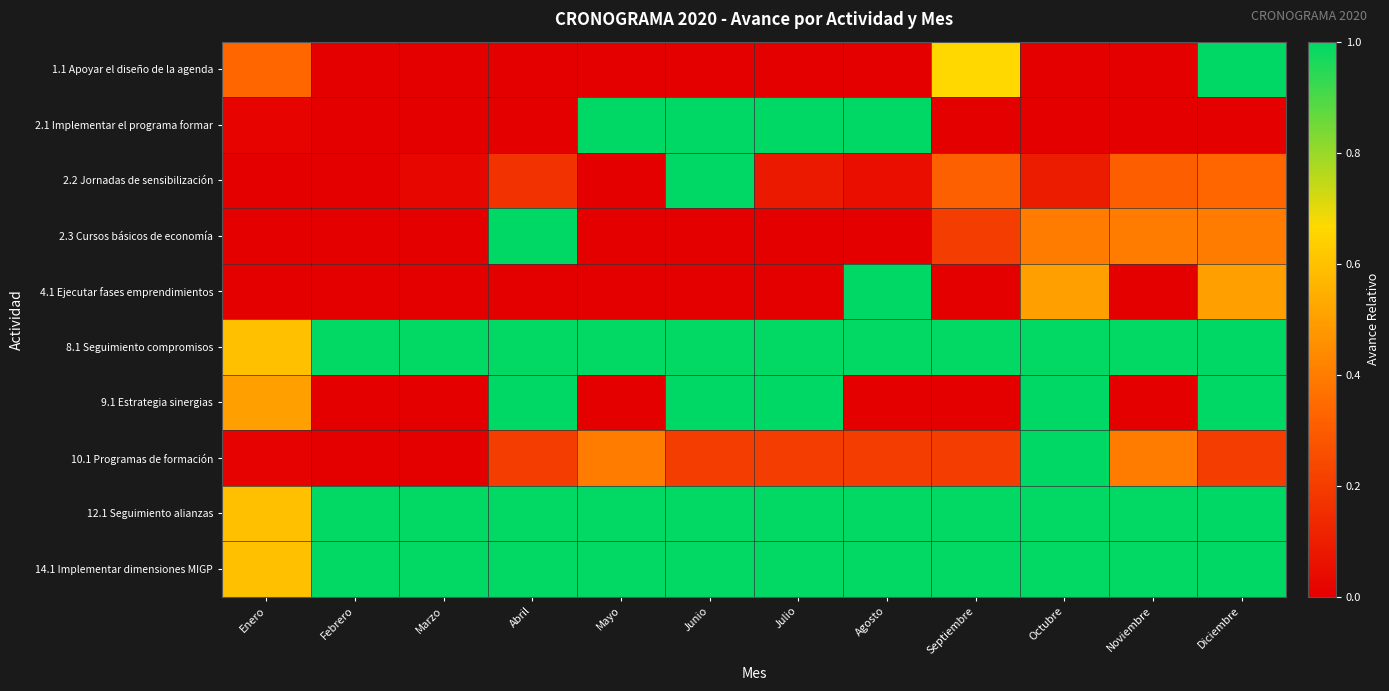

Which series has the widest spread of values?

1.1 Apoyar el diseño de la agenda